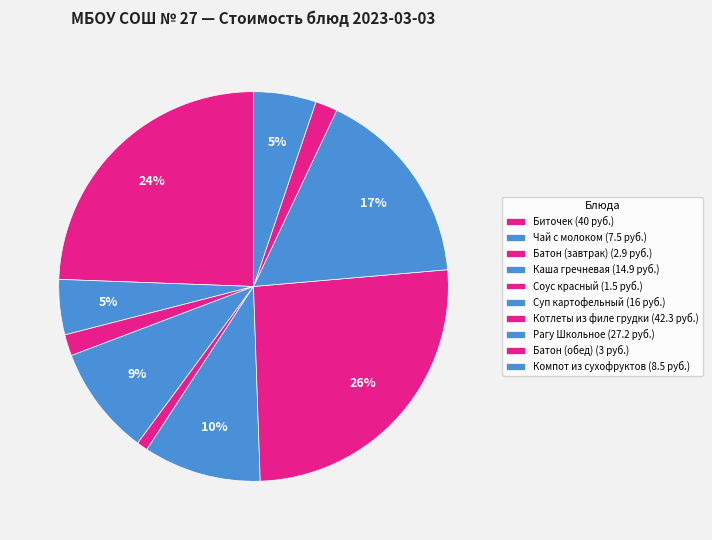

How many segments does this pie chart have?

10